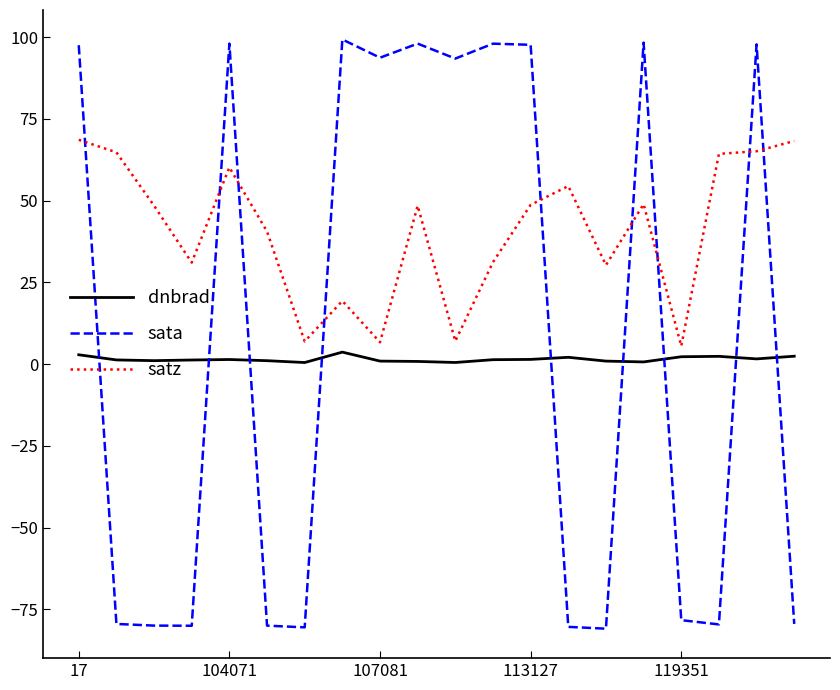

Which series has the largest range (max minus min)?

sata